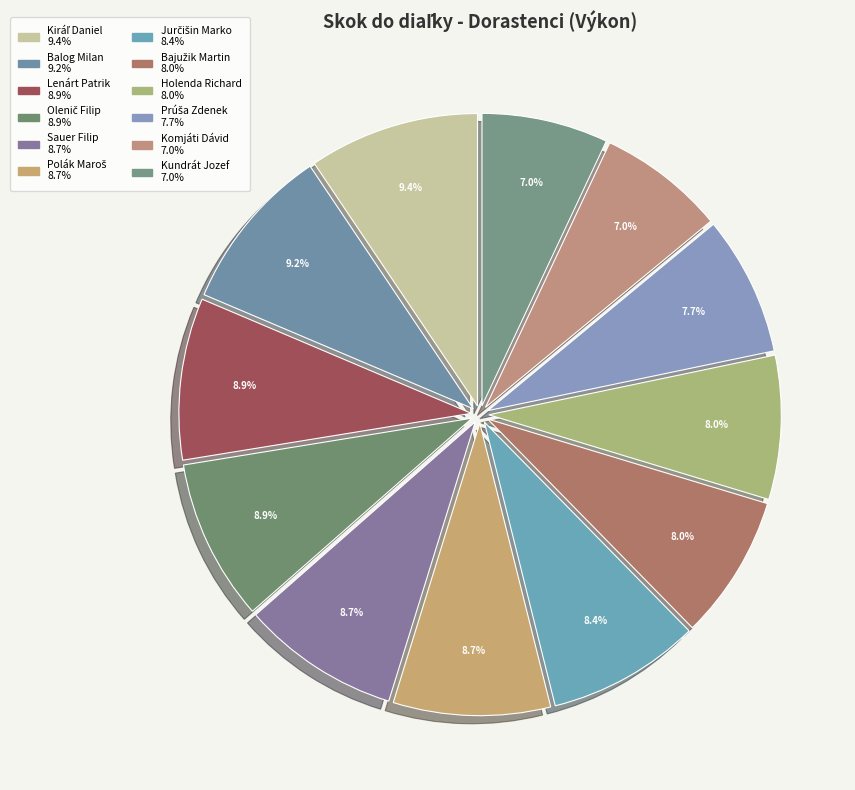

Approximately how many times larger is the value at Olenič Filip compared to Jurčišin Marko?

1.1